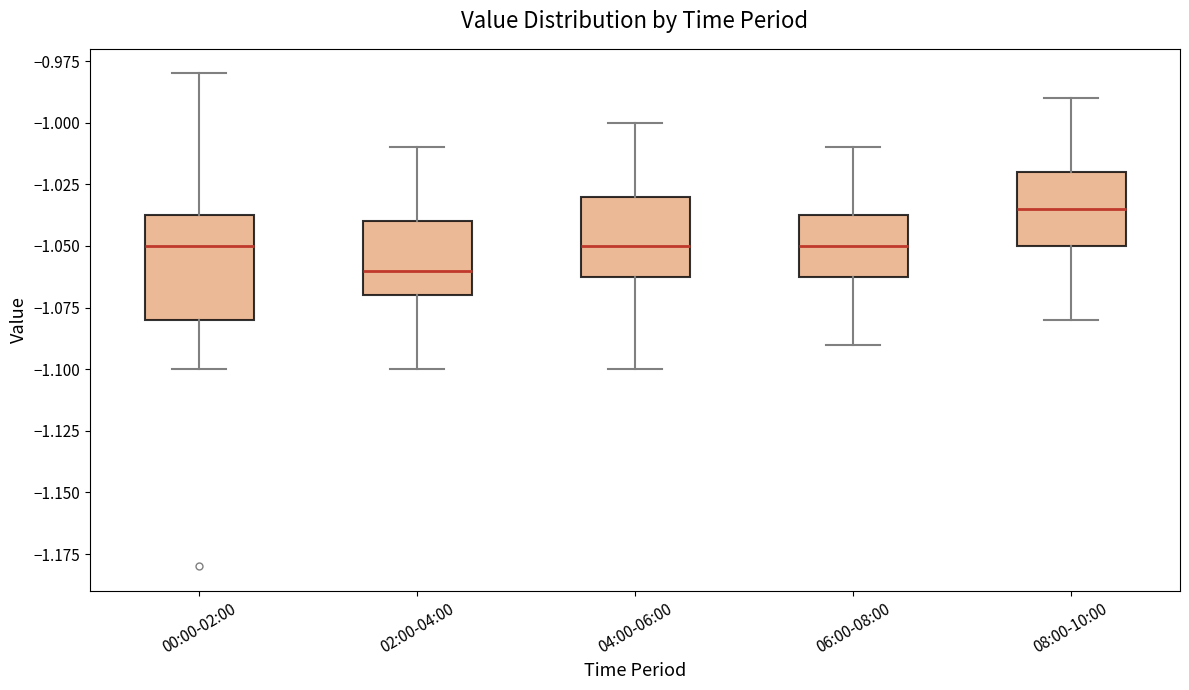

Where does the upper whisker of the box for 06:00-08:00 end on the y-axis? The values are not printed on the chart, so give them approximately, as read against the axis.

-1.010